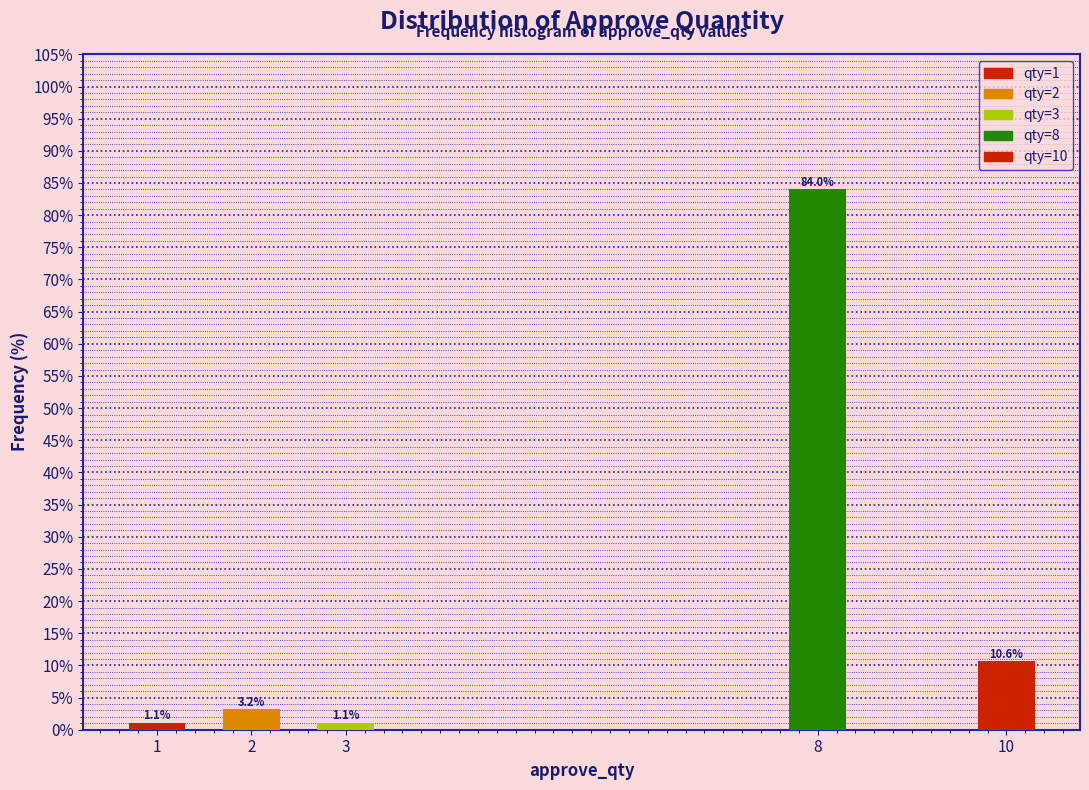

Reading left to right, what are all the values shown in this chart?

1.1	3.2	1.1	84.0	10.6